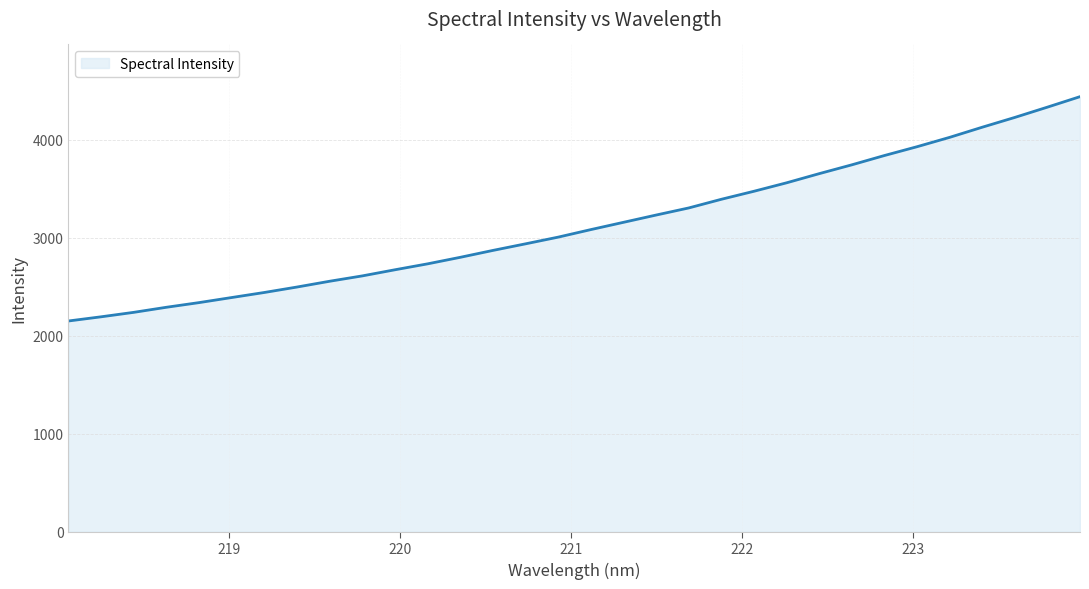

What is the maximum value shown in the chart?

4441.3